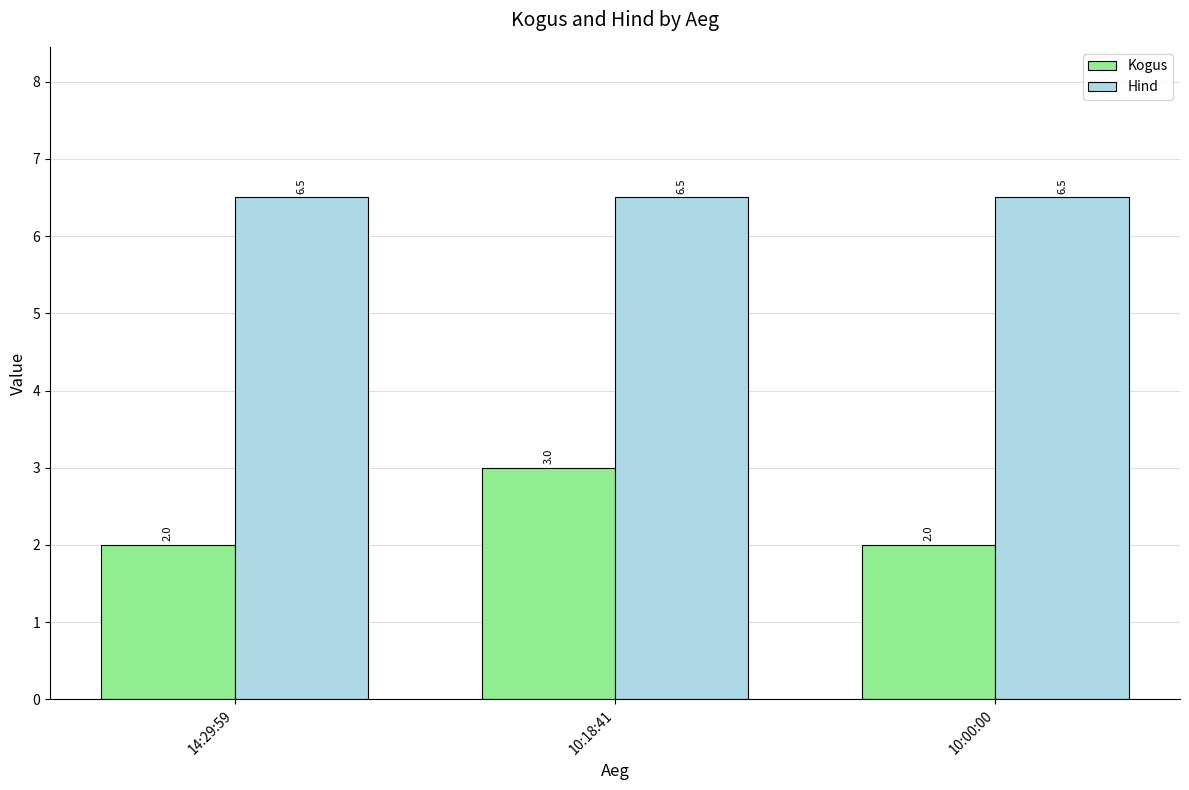

What is the greatest value displayed?

6.5